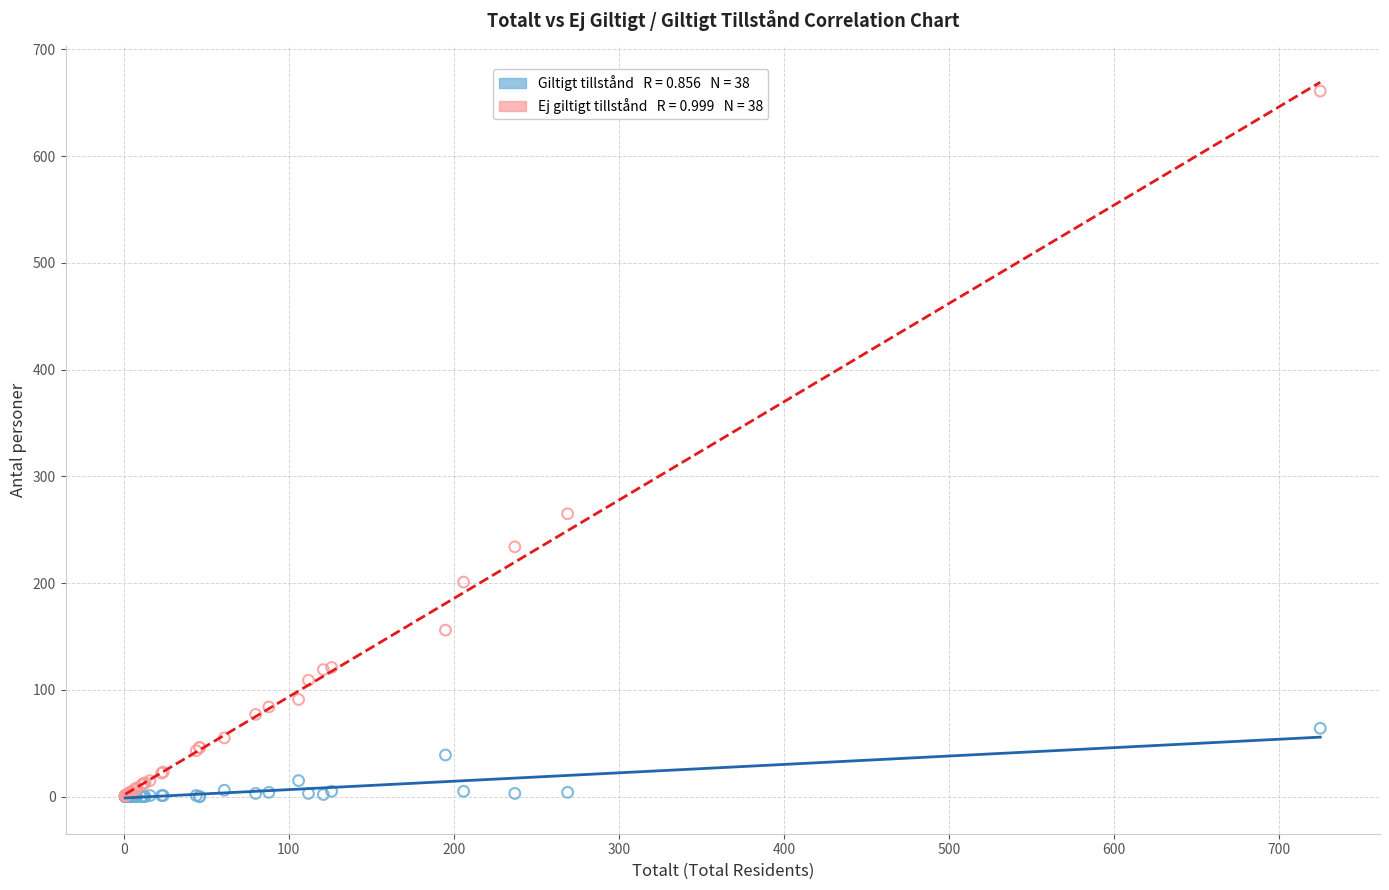

Across all series, what Y value is closest to 330?

265